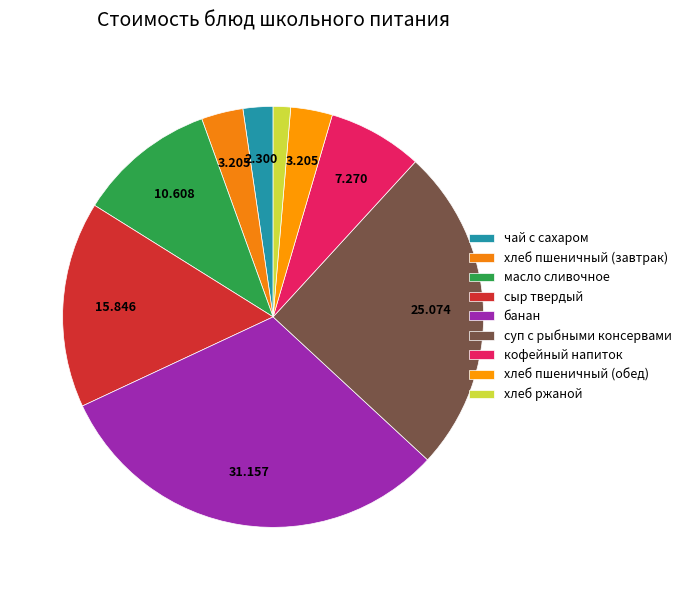

Is there any slice that represents more than half of the pie?

No